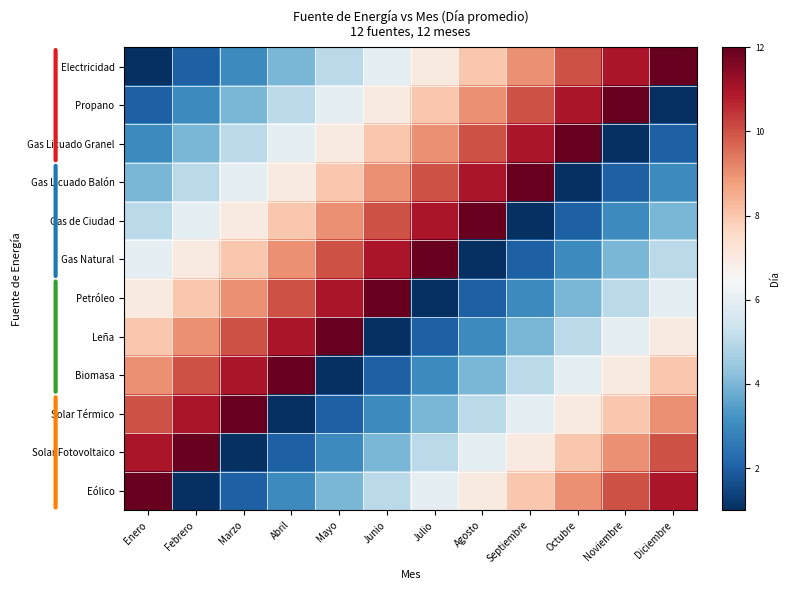

At which category does the chart reach its minimum across all series?

Enero